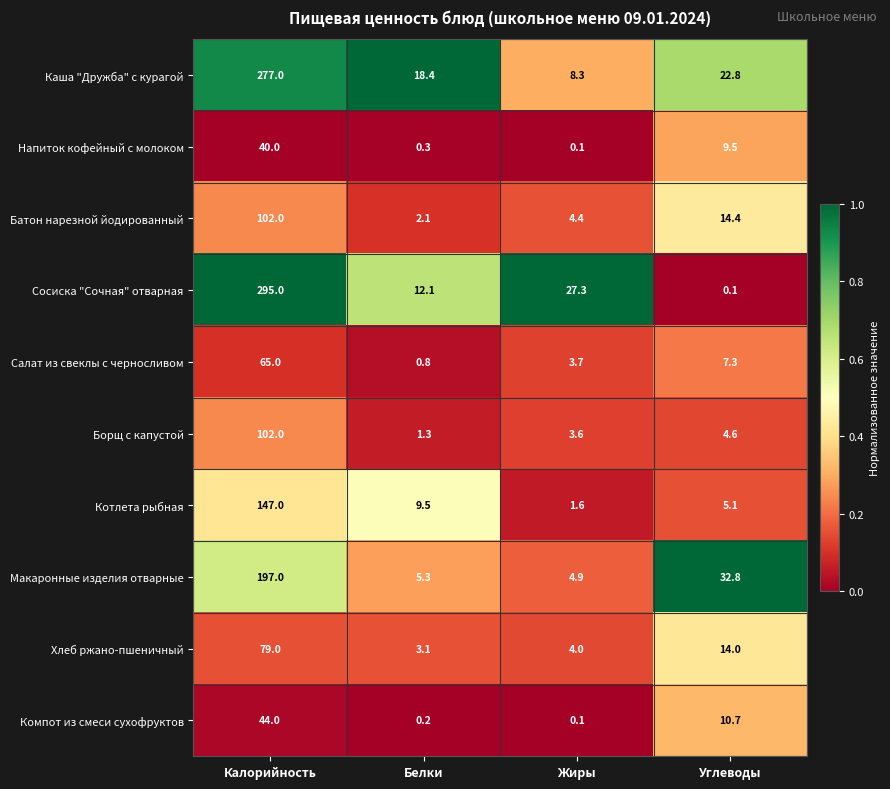

Which label corresponds to the largest value in the chart?

Калорийность